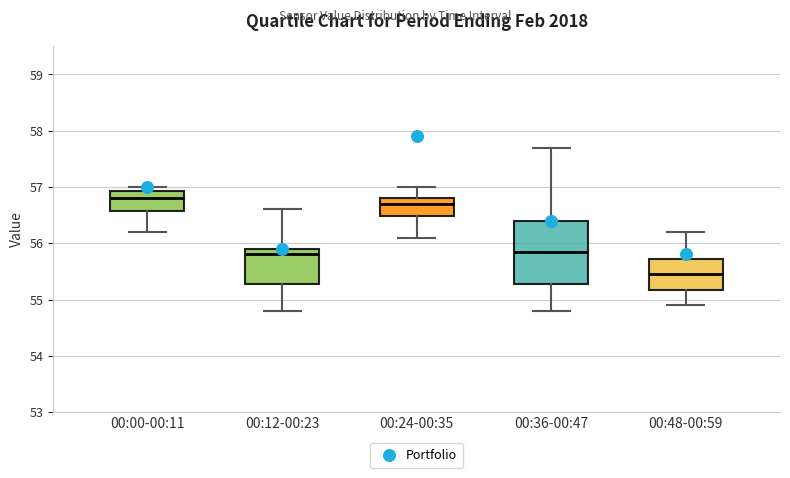

Reading left to right, read every box against the y-axis: the position of its median line, the range the box covers, and the ends of its whiskers. The values are not printed on the chart, so give them approximately, as read against the axis.

00:00-00:11: median 56.8, box 56.6 to 56.9, whiskers 56.2 to 57.0
00:12-00:23: median 55.8, box 55.3 to 55.9, whiskers 54.8 to 56.6
00:24-00:35: median 56.7, box 56.5 to 56.8, whiskers 56.1 to 57.0
00:36-00:47: median 55.9, box 55.3 to 56.4, whiskers 54.8 to 57.7
00:48-00:59: median 55.5, box 55.2 to 55.7, whiskers 54.9 to 56.2